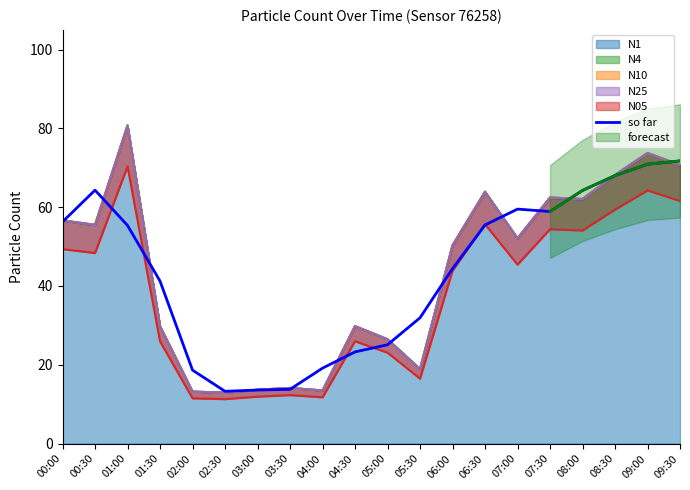

How many data points are less than 55?

10